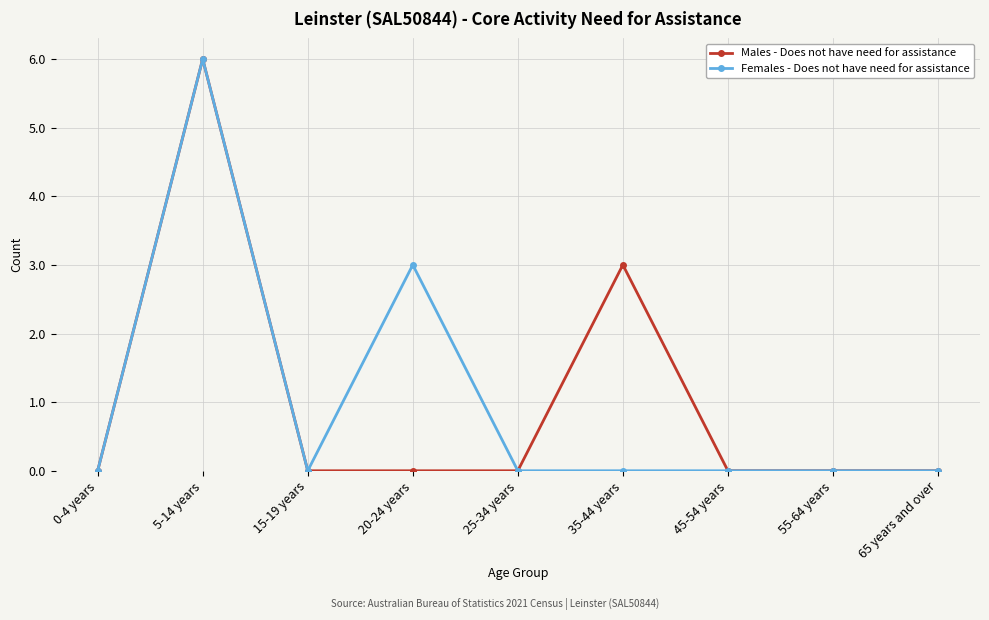

What is the label of the 4th point from the left?

20-24 years